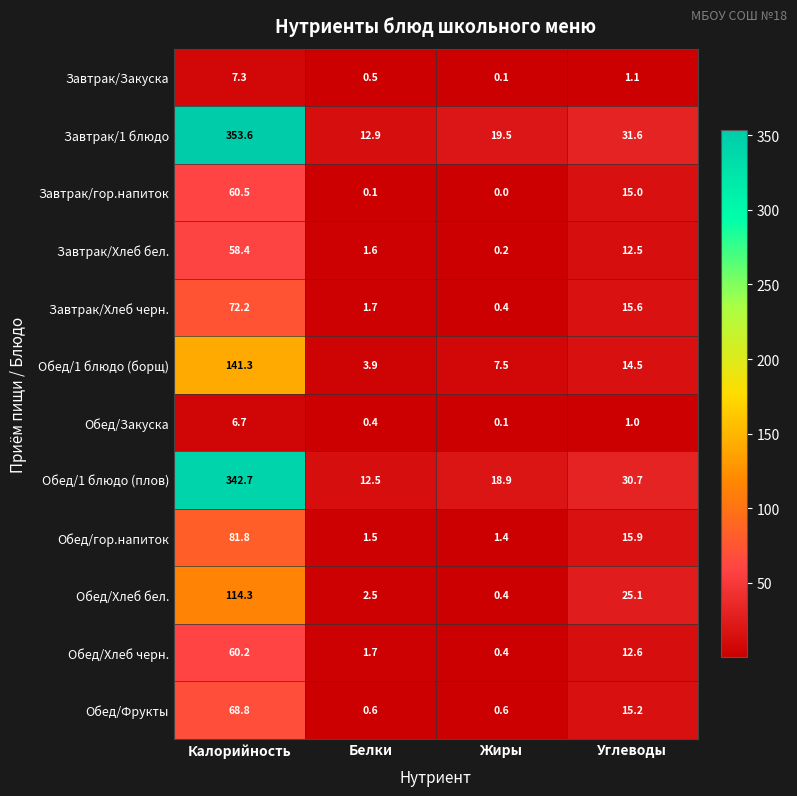

What is the difference between the maximum and minimum values in the Обед/Фрукты series?

68.2